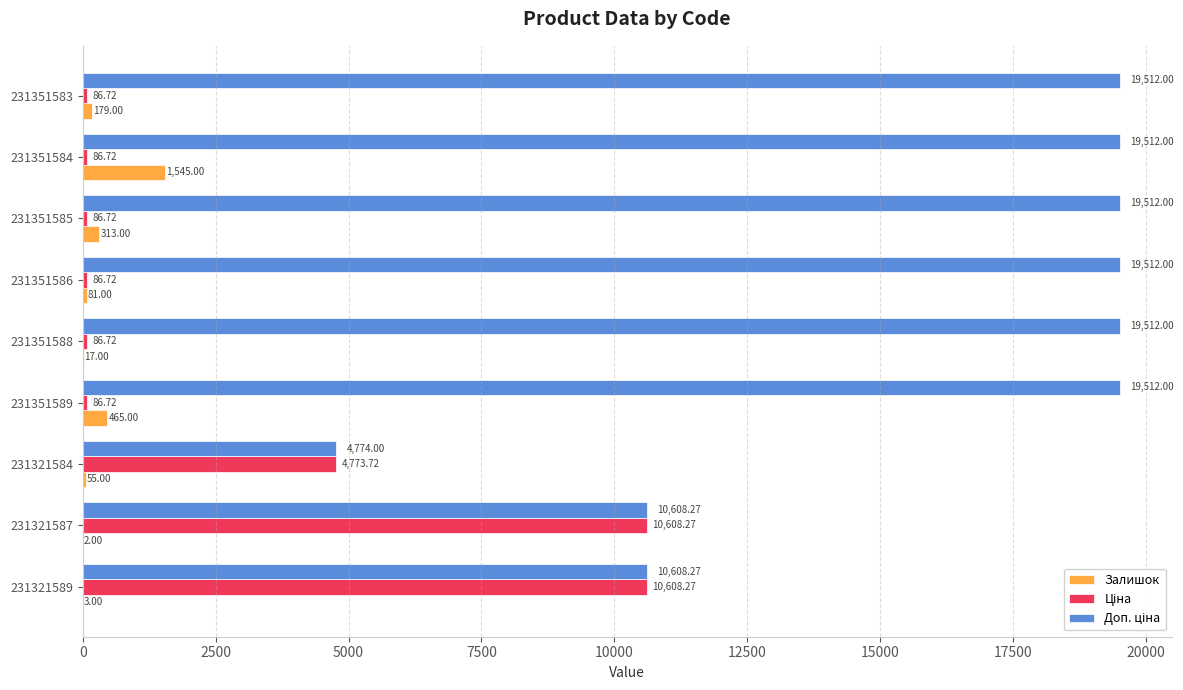

Between 231351584 and 231351583, which series saw the biggest shift?

Залишок